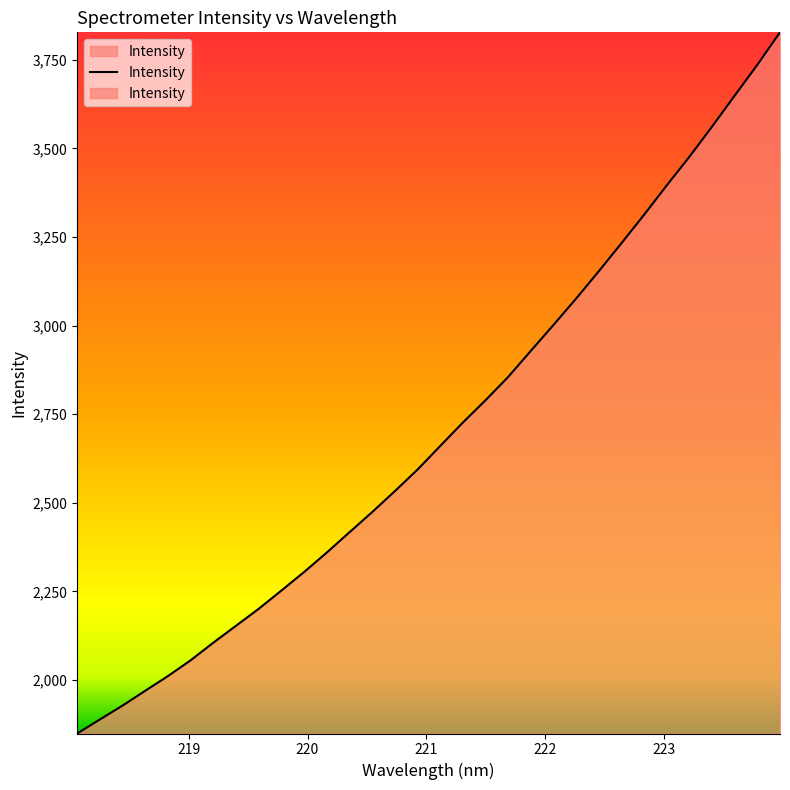

What position from the right is 218.442?

30